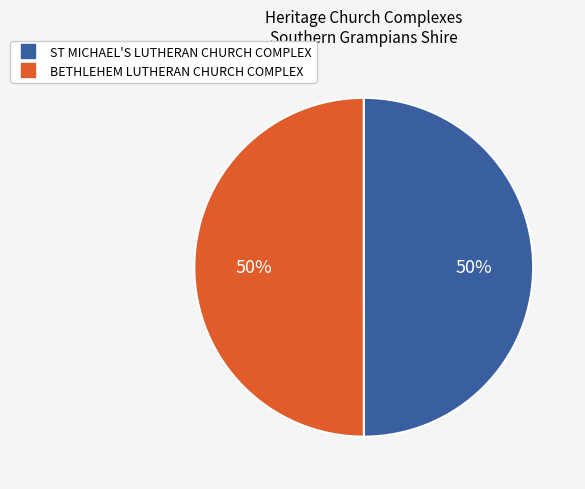

To the nearest percent, what portion does BETHLEHEM LUTHERAN CHURCH COMPLEX represent?

50%